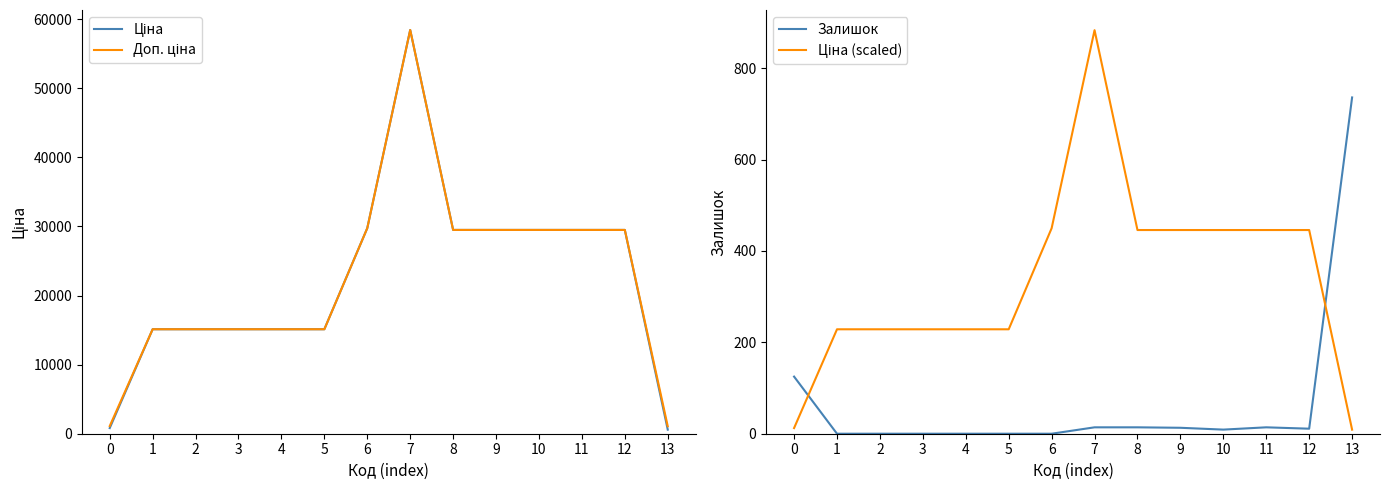

Does the chart have visible grid lines?

No